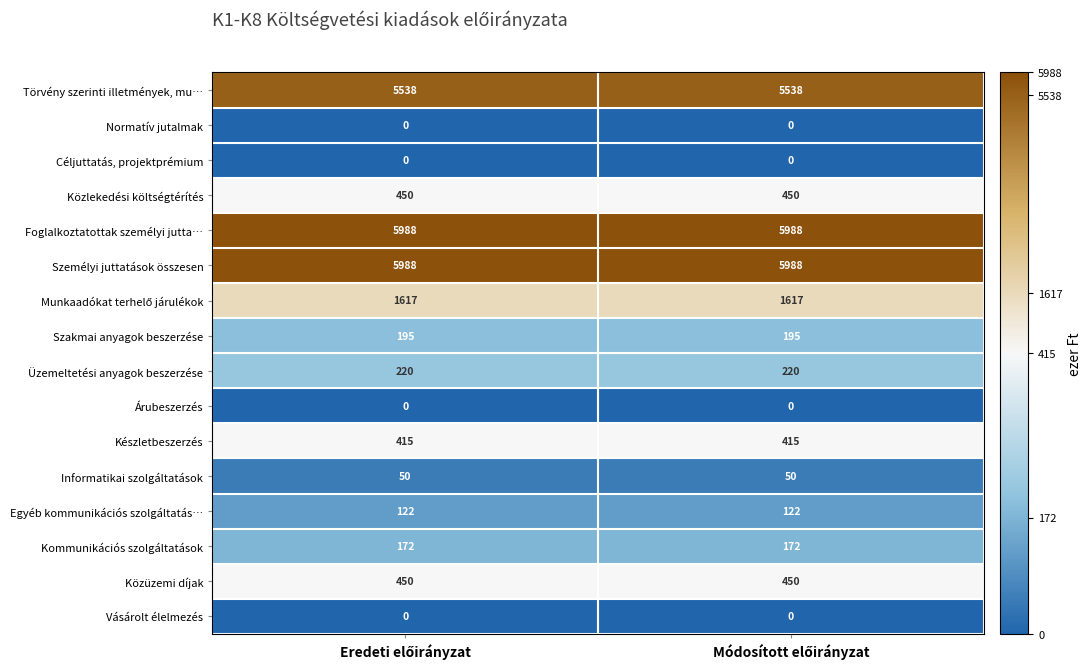

What is the sum of all Készletbeszerzés values?

830